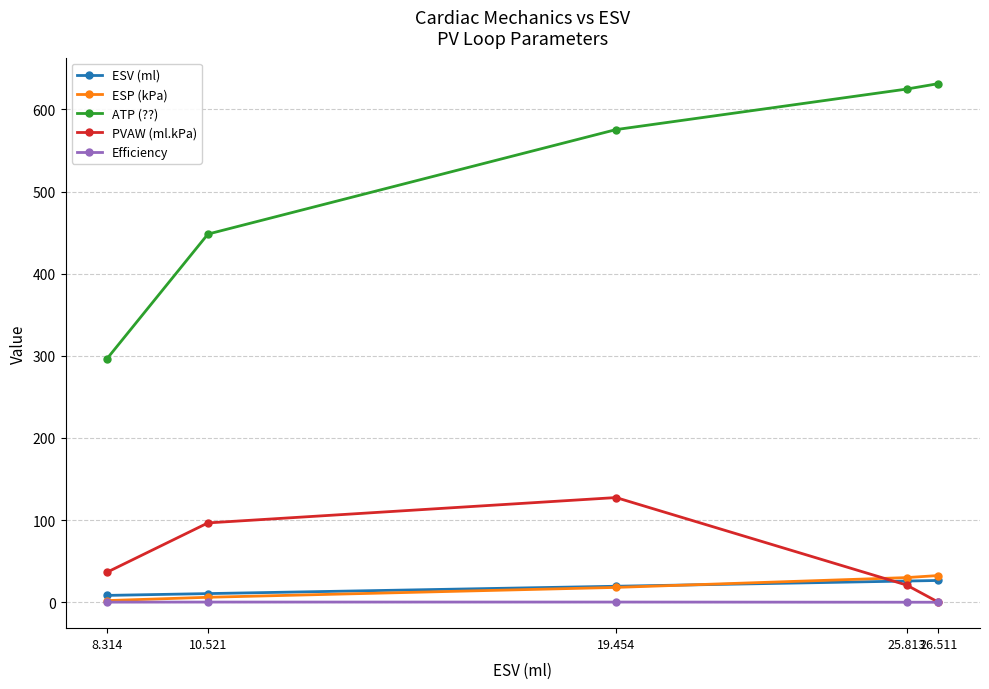

What is the sum of all PVAW (ml.kPa) values?

281.5